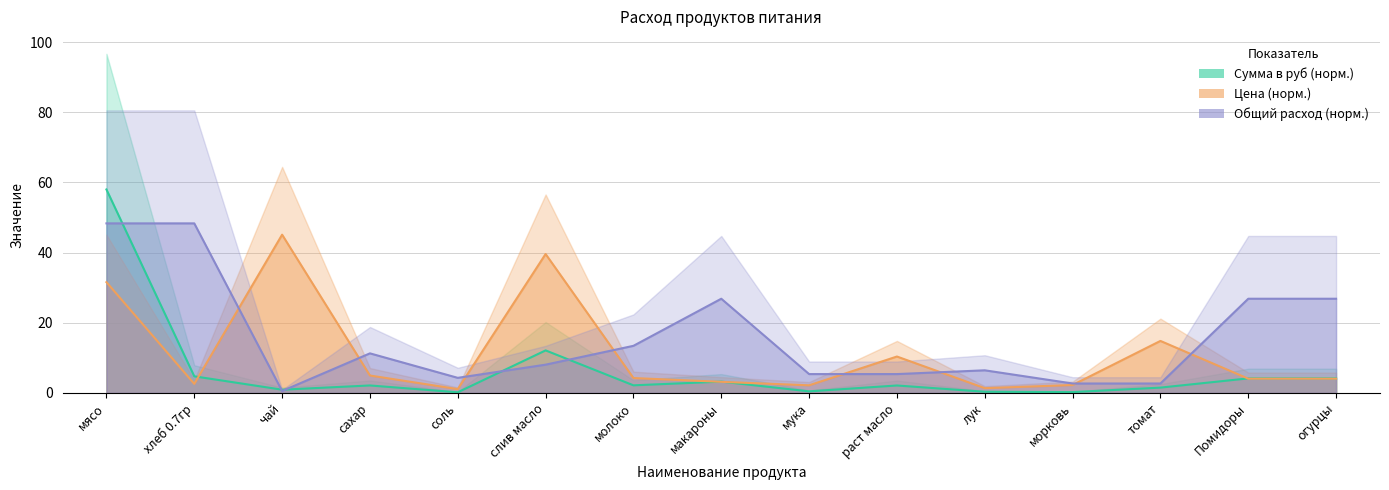

Reading left to right, list all the values displayed in this chart.

Сумма в руб (норм.): 58.0	4.7	0.9	2.1	0.2	12.1	2.2	3.2	0.4	2.1	0.3	0.2	1.5	4.1	4.1
Цена (норм.): 31.6	2.6	45.1	5.0	1.1	39.6	4.2	3.2	2.2	10.4	1.4	2.3	14.8	4.1	4.1
Общий расход (норм.): 48.3	48.3	0.5	11.3	4.3	8.1	13.4	26.8	5.4	5.4	6.4	2.7	2.7	26.8	26.8